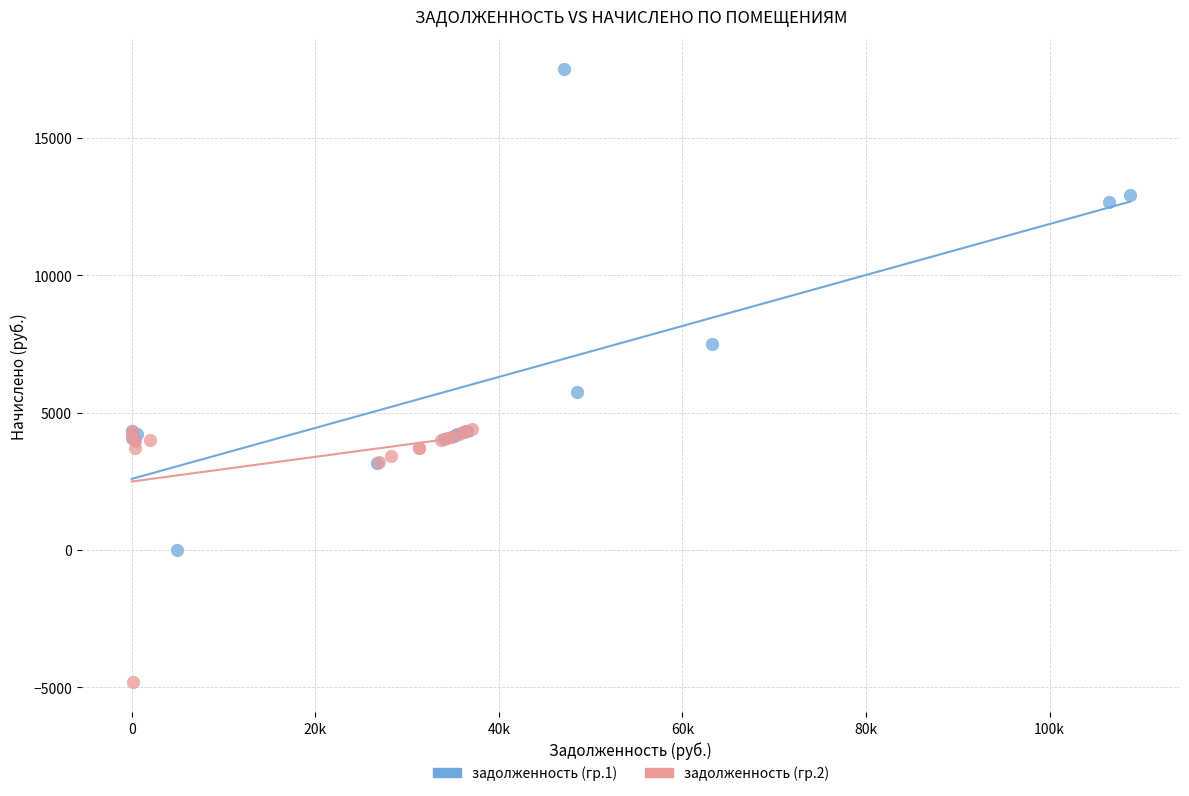

Which series contains the highest Y value?

задолженность (гр.1)